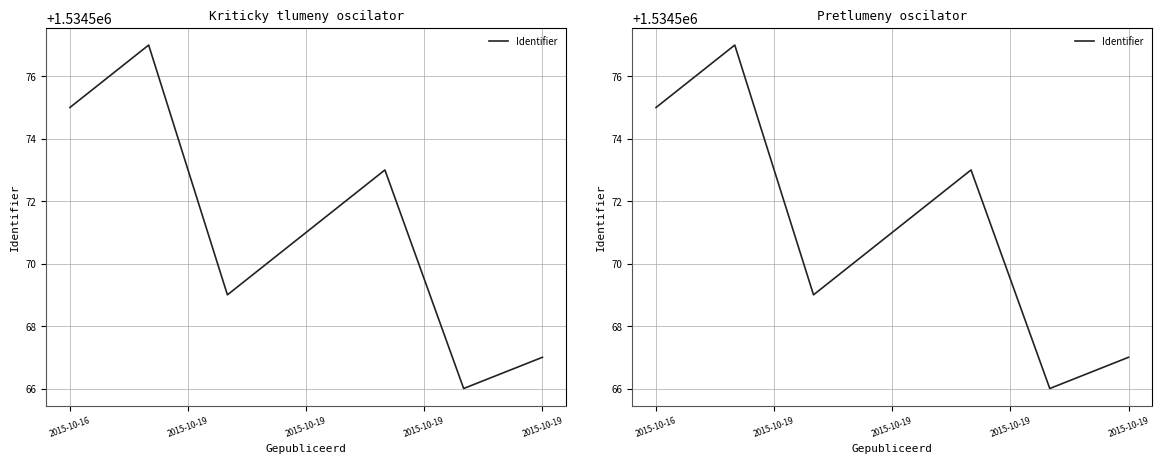

At which label is the value closest to 1534571?

2015-10-19